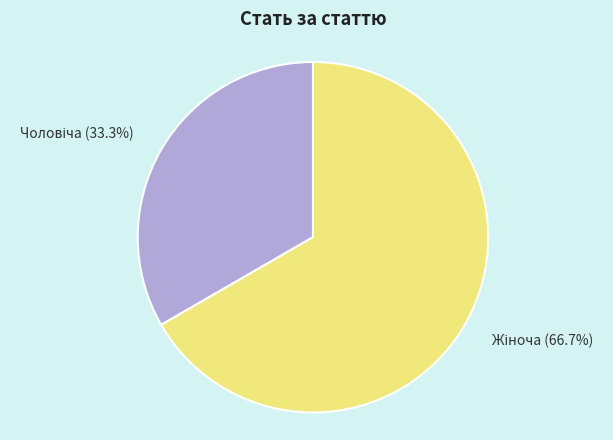

Is there any slice that represents more than half of the pie?

Yes